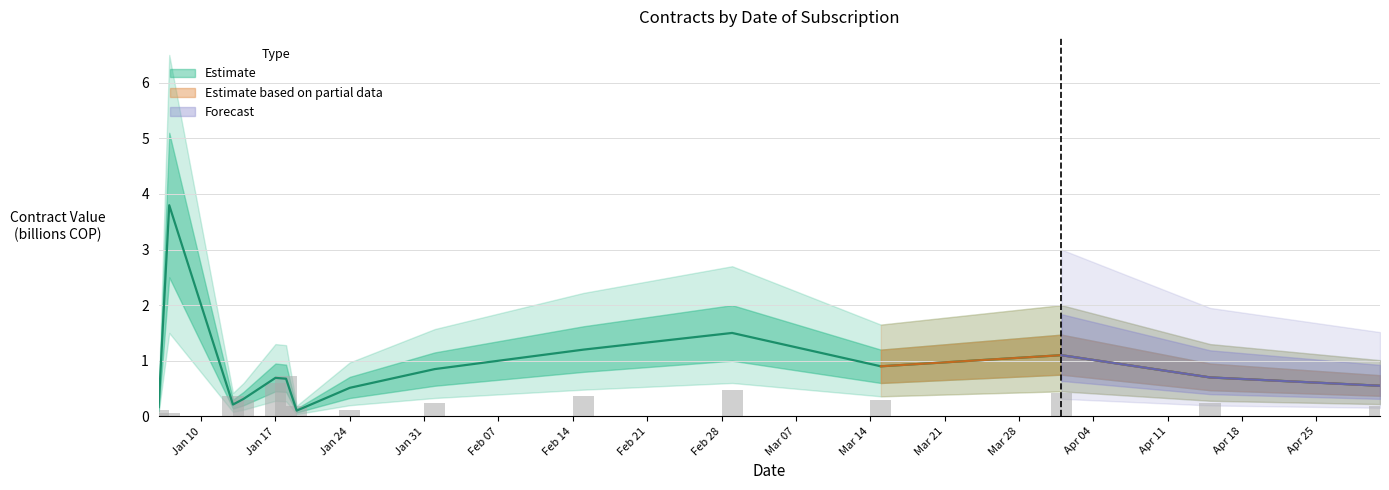

What is the maximum value for contract_count?

0.7